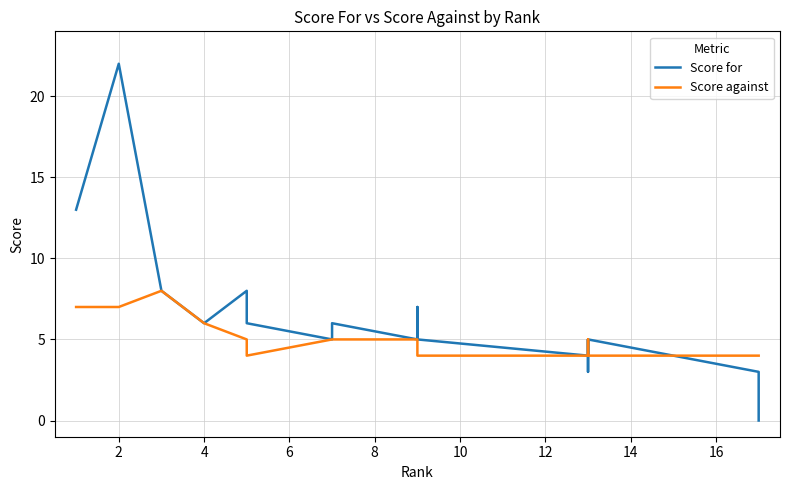

At which category does the chart reach its peak across all series?

2